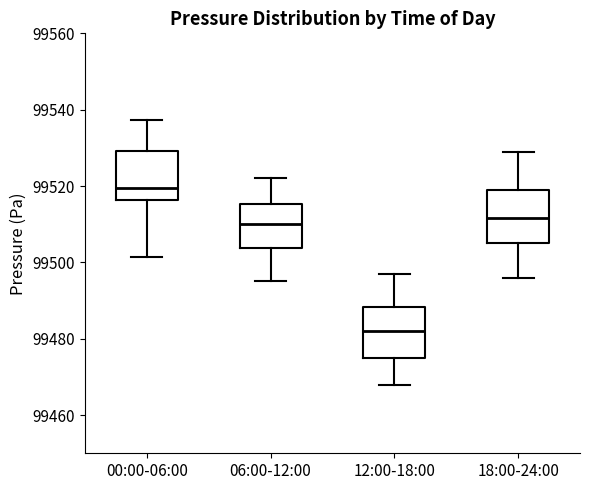

Where does the median line of the box for 18:00-24:00 sit on the y-axis? The values are not printed on the chart, so give them approximately, as read against the axis.

99512